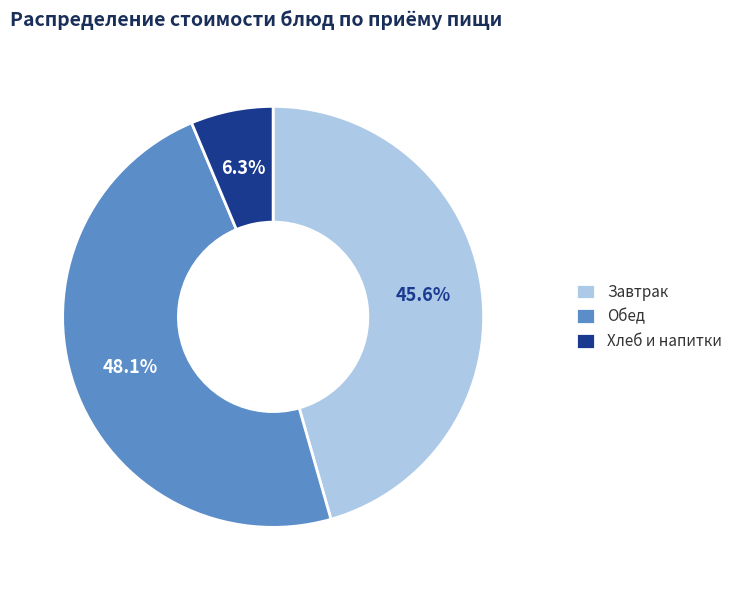

What percentage is NOT represented by Обед?

51.9%